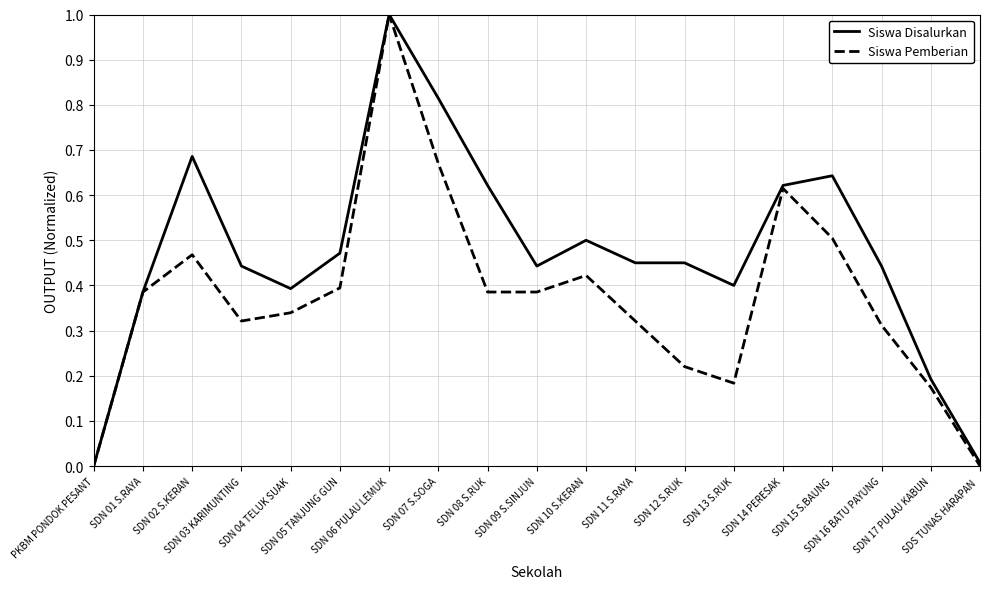

List the series in order of their overall mean, lowest first.

Siswa Pemberian, Siswa Disalurkan